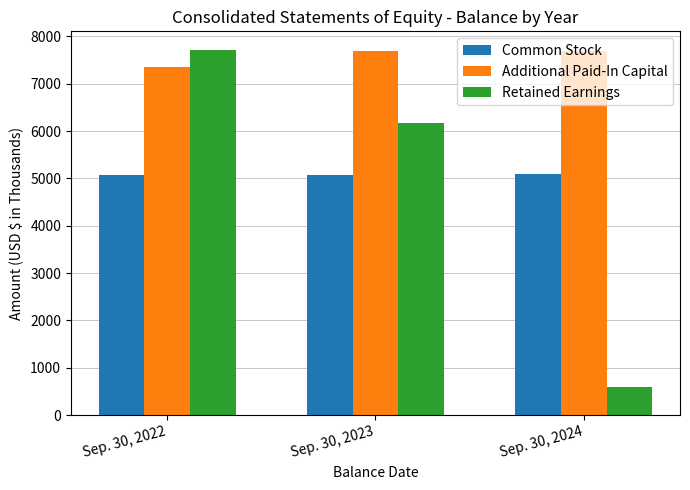

What value does the Retained Earnings series have at Sep. 30, 2023, to the nearest 50?

6150